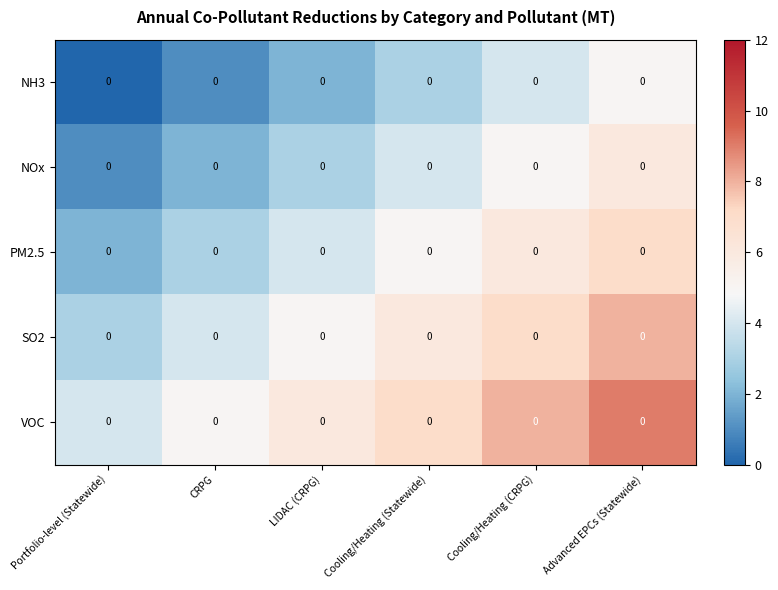

What is the maximum value shown in the chart?

9